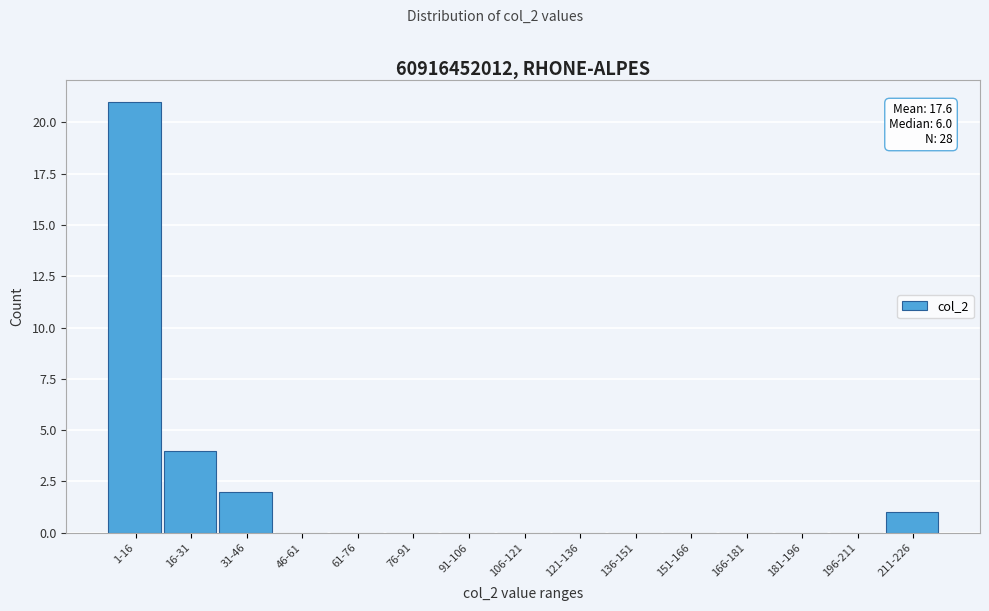

Reading right to left, what are all the values shown in this chart?

211-226=1	196-211=0	181-196=0	166-181=0	151-166=0	136-151=0	121-136=0	106-121=0	91-106=0	76-91=0	61-76=0	46-61=0	31-46=2	16-31=4	1-16=21